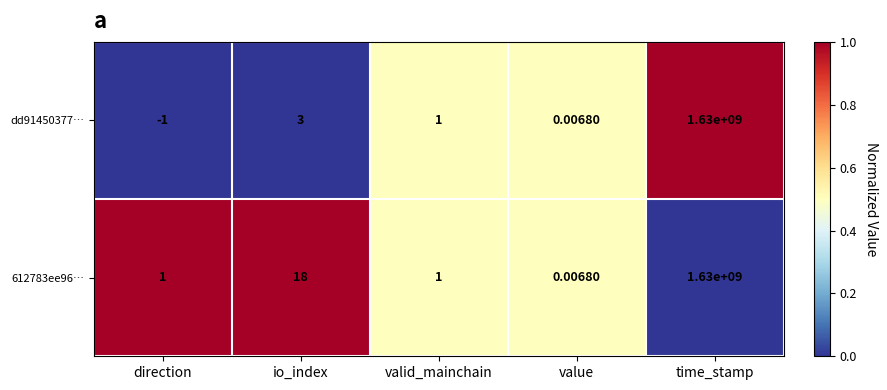

Which label corresponds to the largest value in the chart?

time_stamp